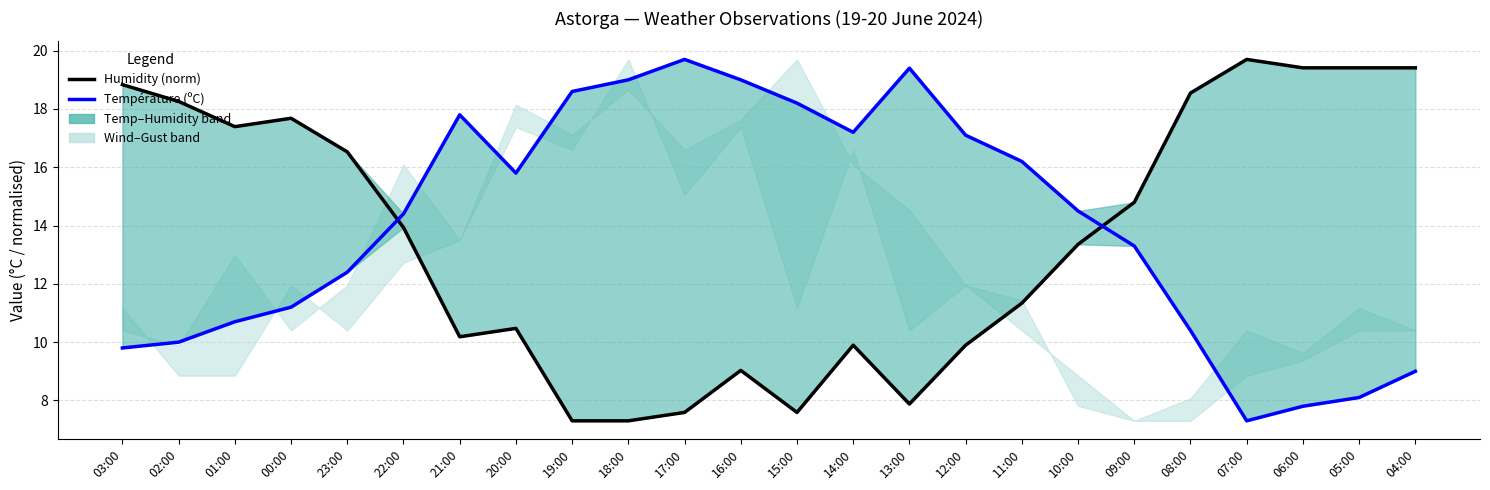

Rank the series by their average value, from highest to lowest.

Température (ºC), Humidity (norm)